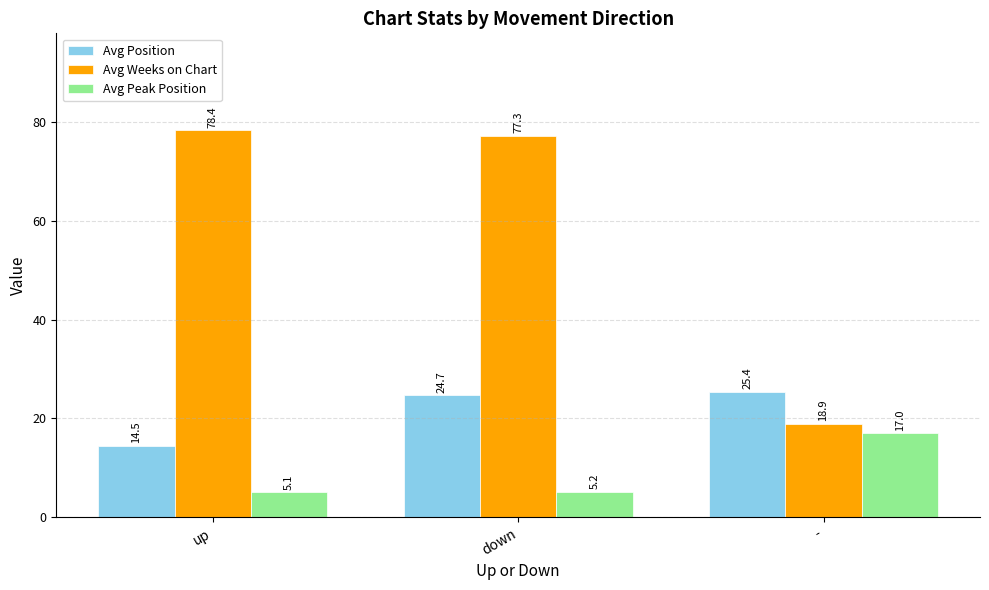

Which series has the widest spread of values?

Avg Weeks on Chart